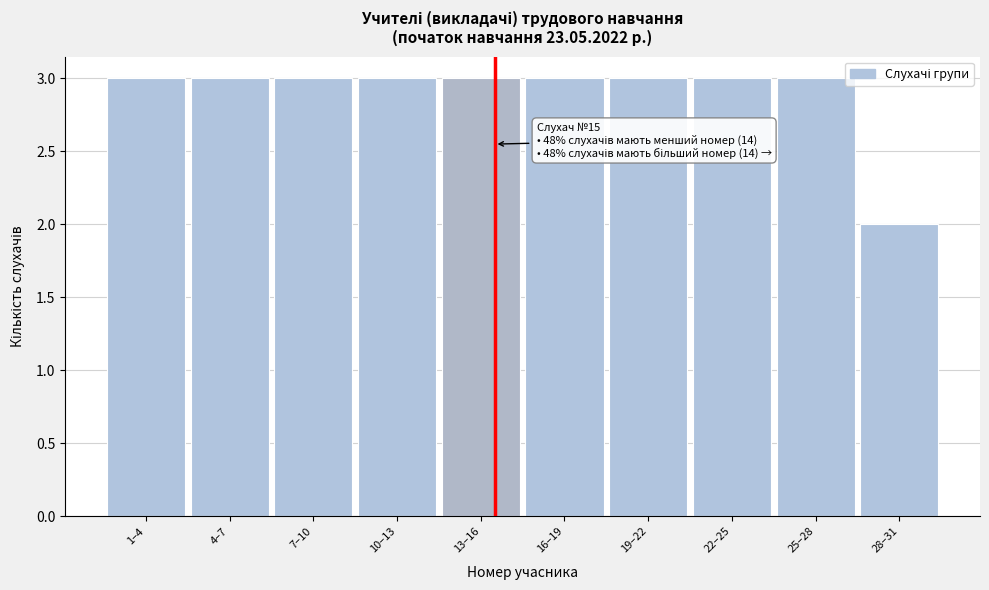

Reading right to left, list all the values displayed in this chart.

2	3	3	3	3	3	3	3	3	3